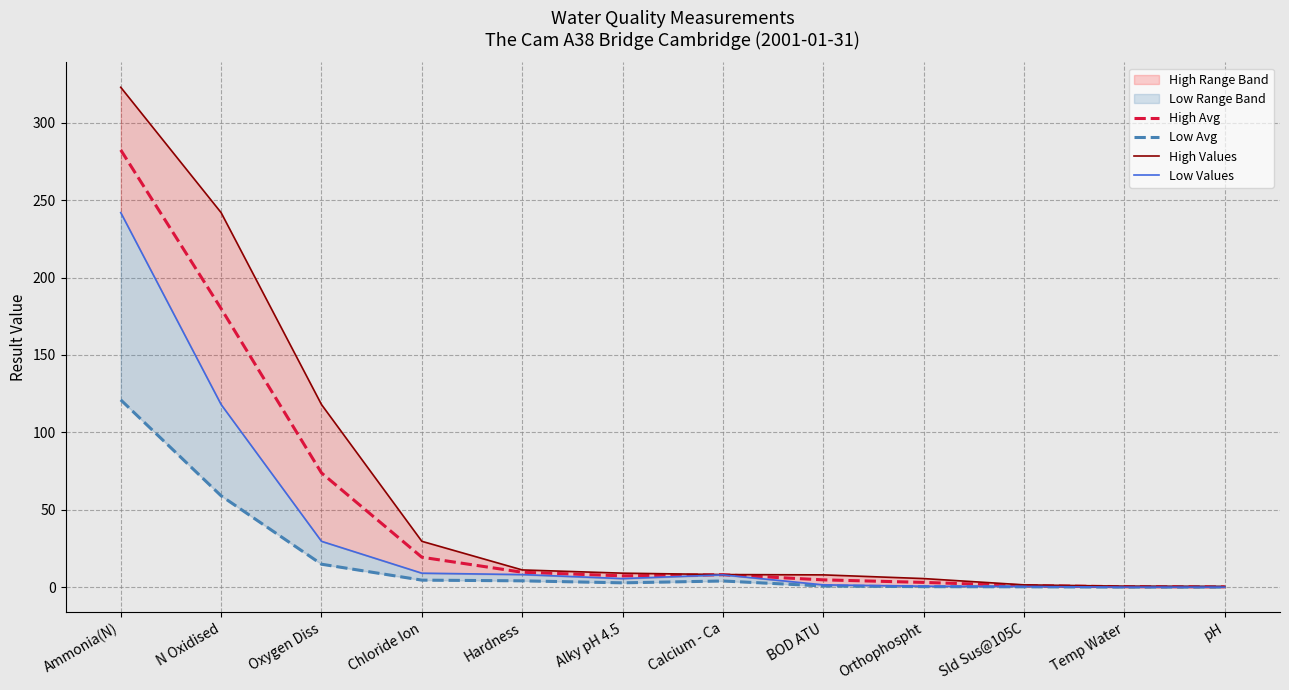

The High Avg series shows 0.2 at pH. True or false?

True